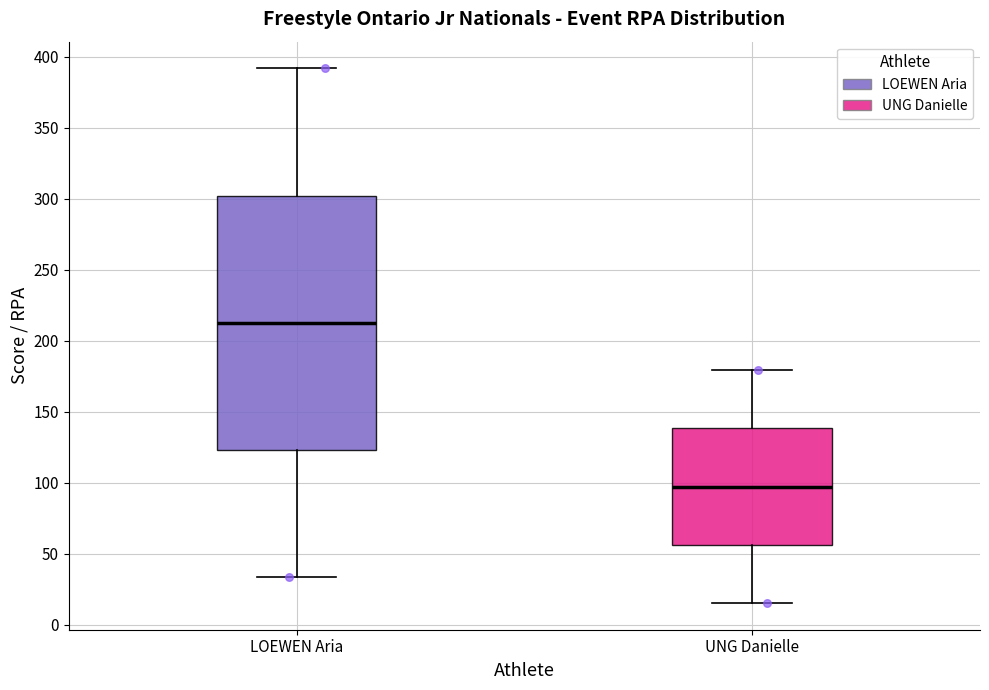

Reading left to right, read every box against the y-axis: the position of its median line, the range the box covers, and the ends of its whiskers. The values are not printed on the chart, so give them approximately, as read against the axis.

LOEWEN Aria: median 215, box 125 to 300, whiskers 35 to 390
UNG Danielle: median 95, box 55 to 140, whiskers 15 to 180